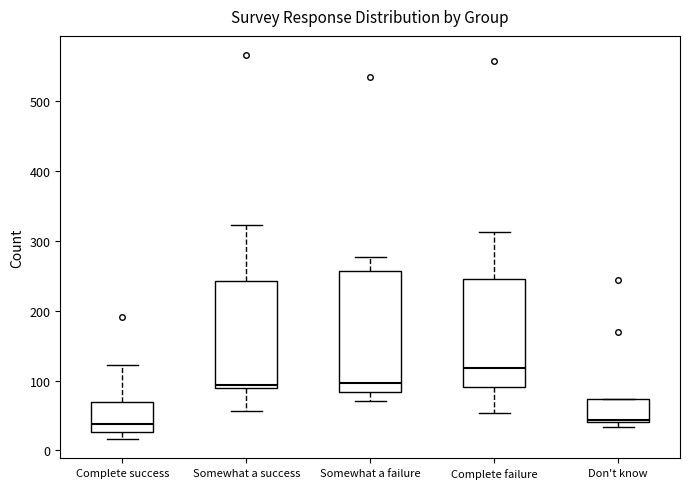

Reading left to right, transcribe this box plot: for each box, give where its median line is, the range the box spans, and where its two whiskers end, as read against the y-axis. The values are not printed on the chart, so give them approximately, as read against the axis.

Complete success: median 40, box 30 to 70, whiskers 20 to 120
Somewhat a success: median 90 (just above the box's lower edge), box 90 to 240, whiskers 60 to 320
Somewhat a failure: median 100, box 80 to 260, whiskers 70 to 280
Complete failure: median 120, box 90 to 250, whiskers 50 to 310
Don't know: median 40, box 40 to 70, whiskers 30 to 70